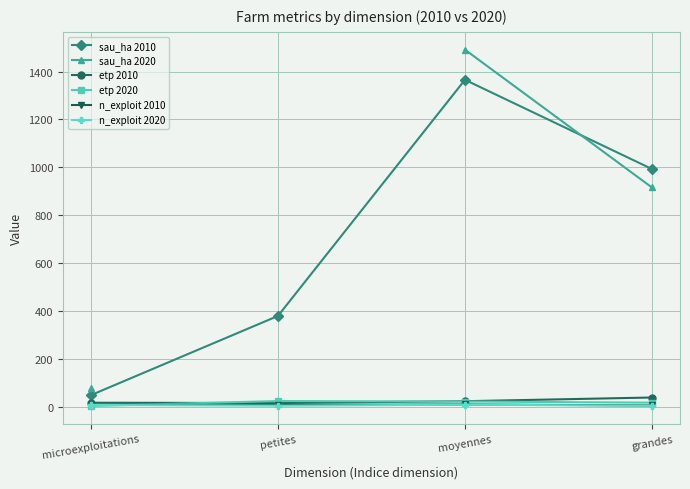

True or false: etp 2010 has a value of 28.5 at microexploitations.

False